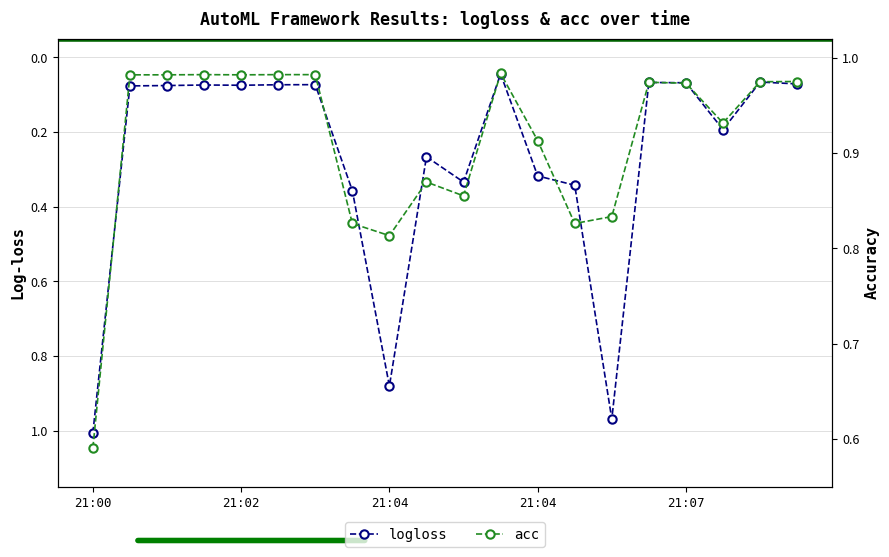

What is the total value across all series at 14?

1.8